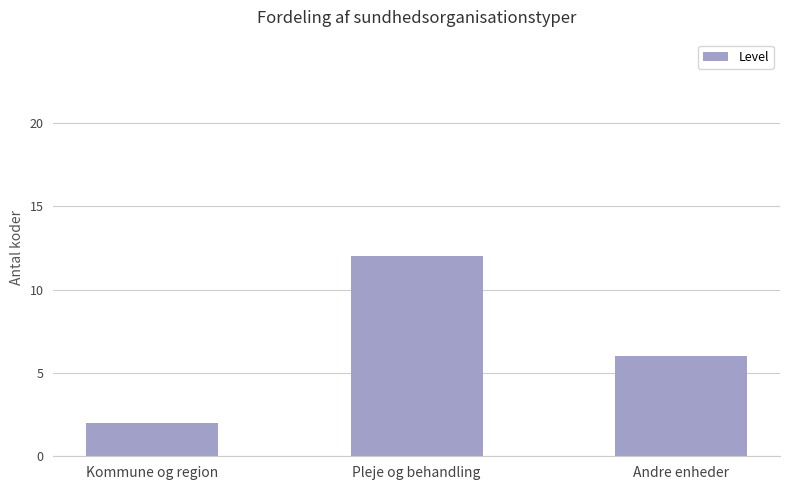

Between Andre enheder and Kommune og region, which is larger?

Andre enheder